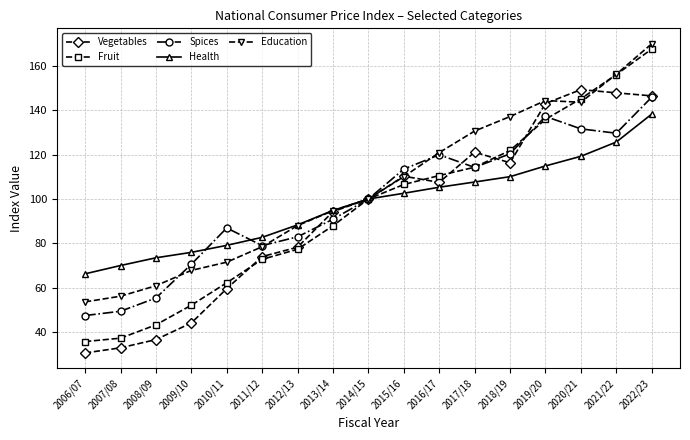

Where is the first local minimum for Spices?

2011/12